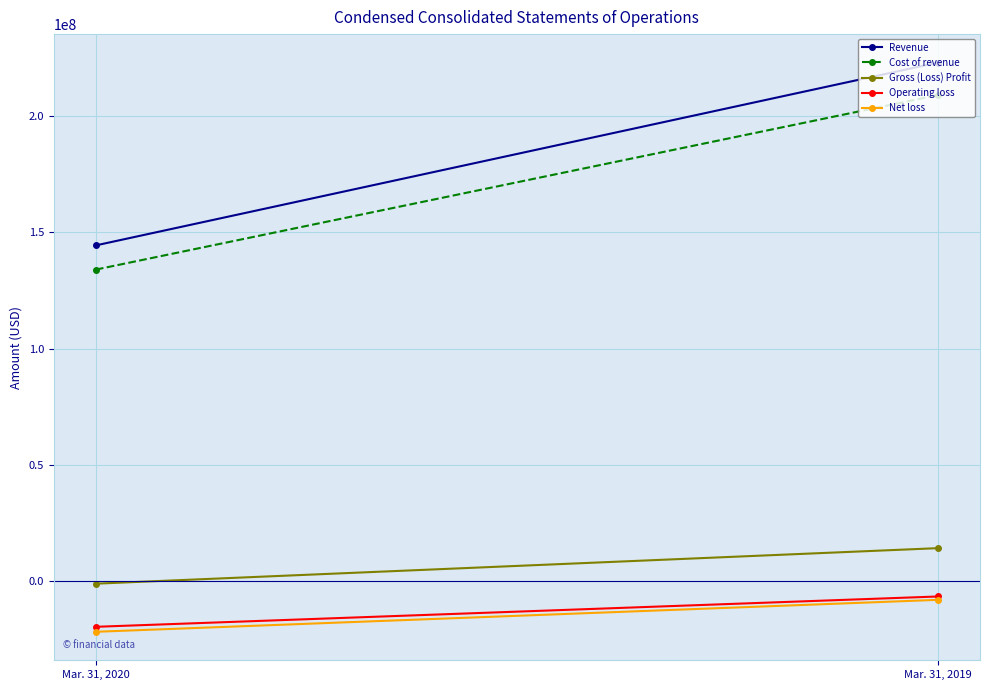

Count the Operating loss values in the range -19892934 to -6831172.

2